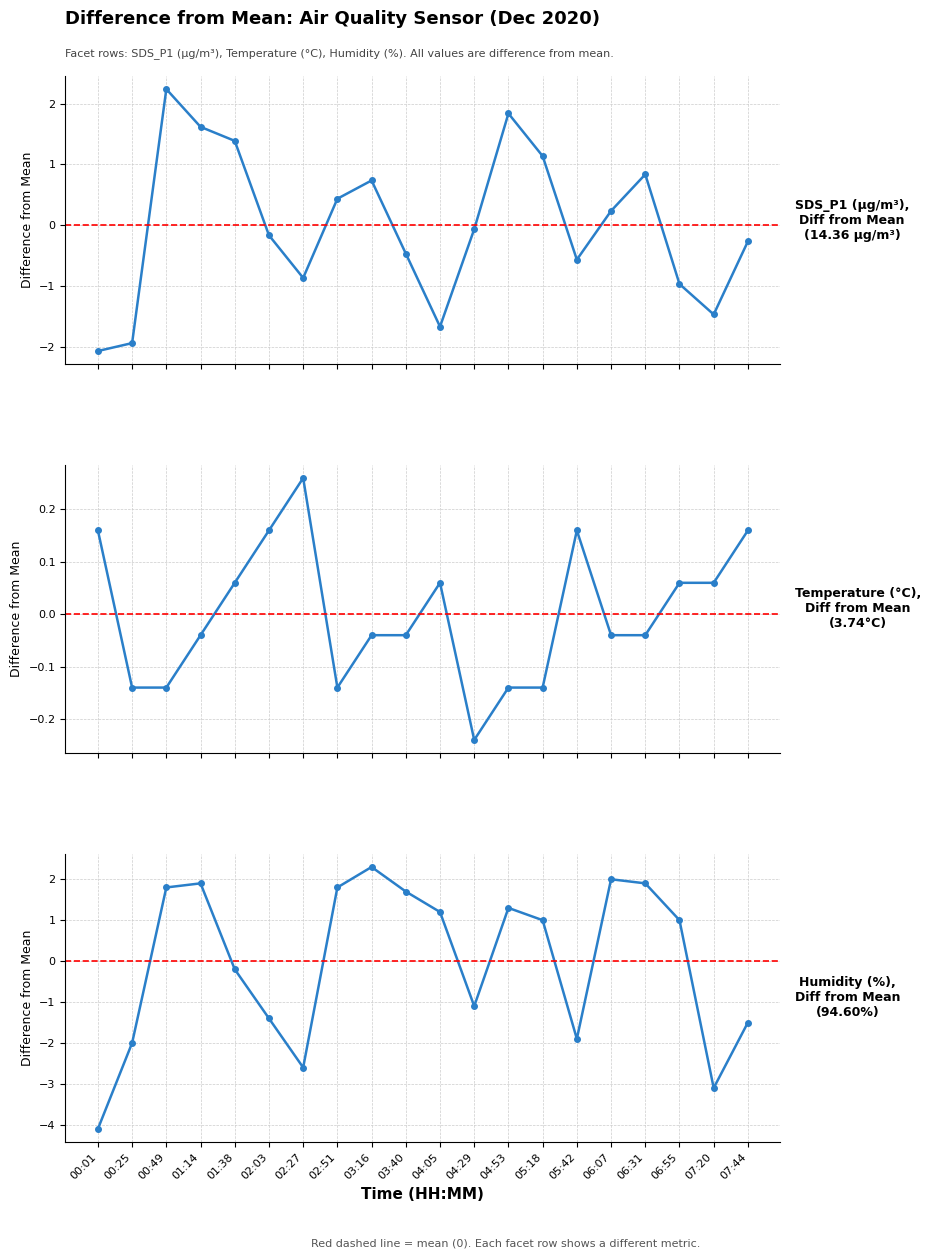

At which category does Humidity reach its first local valley?

02:27